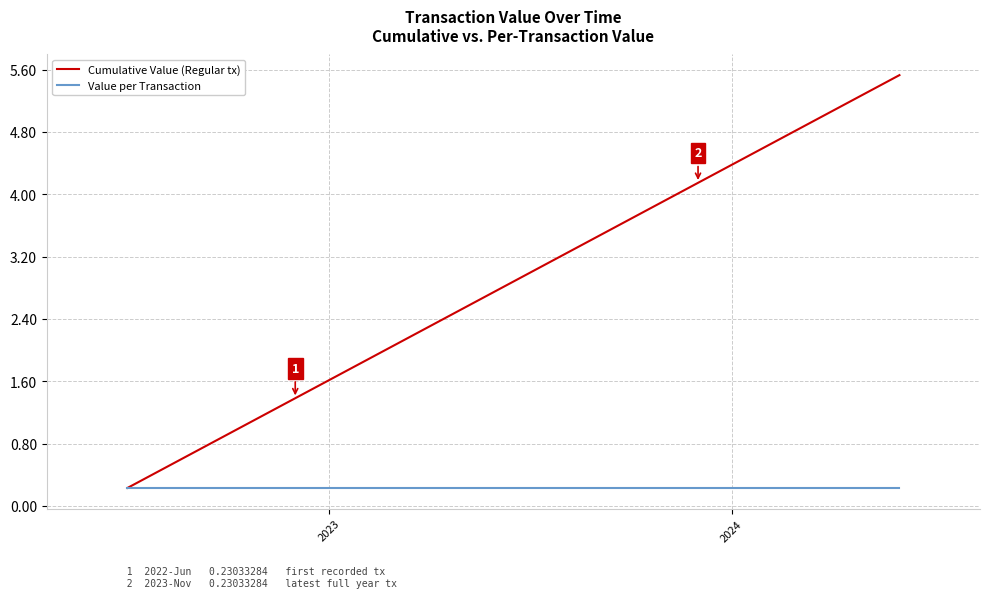

List the series in order of their peak value, lowest first.

Value per Transaction, Cumulative Value (Regular tx)